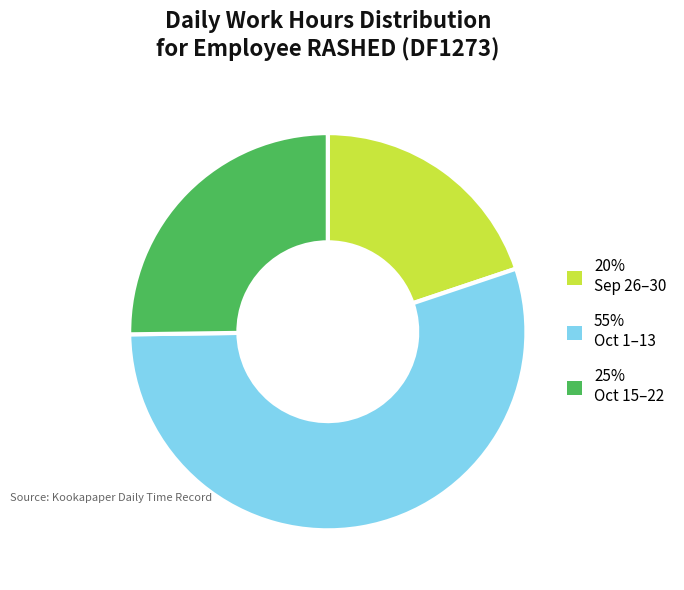

Does any single category account for the majority?

Yes